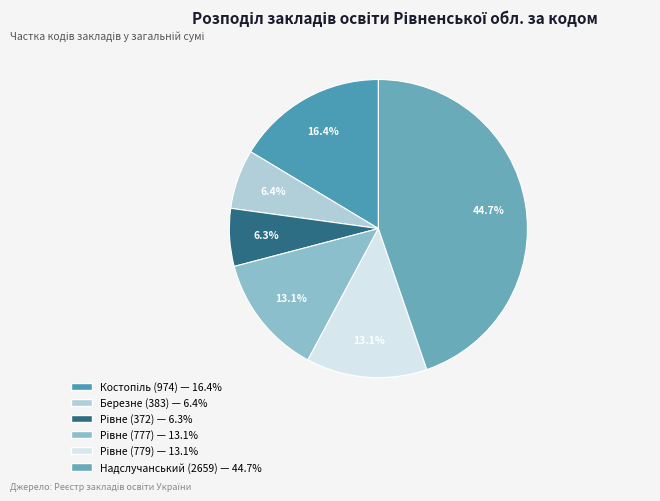

Is there any slice that represents more than half of the pie?

No